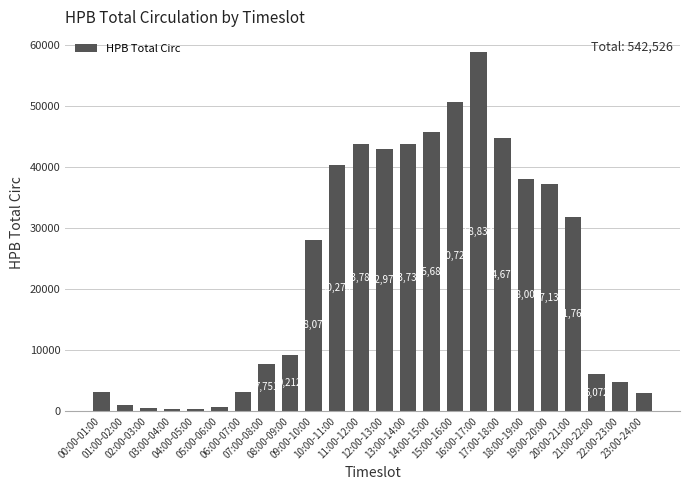

Which category has the lowest value across all series?

04:00-05:00